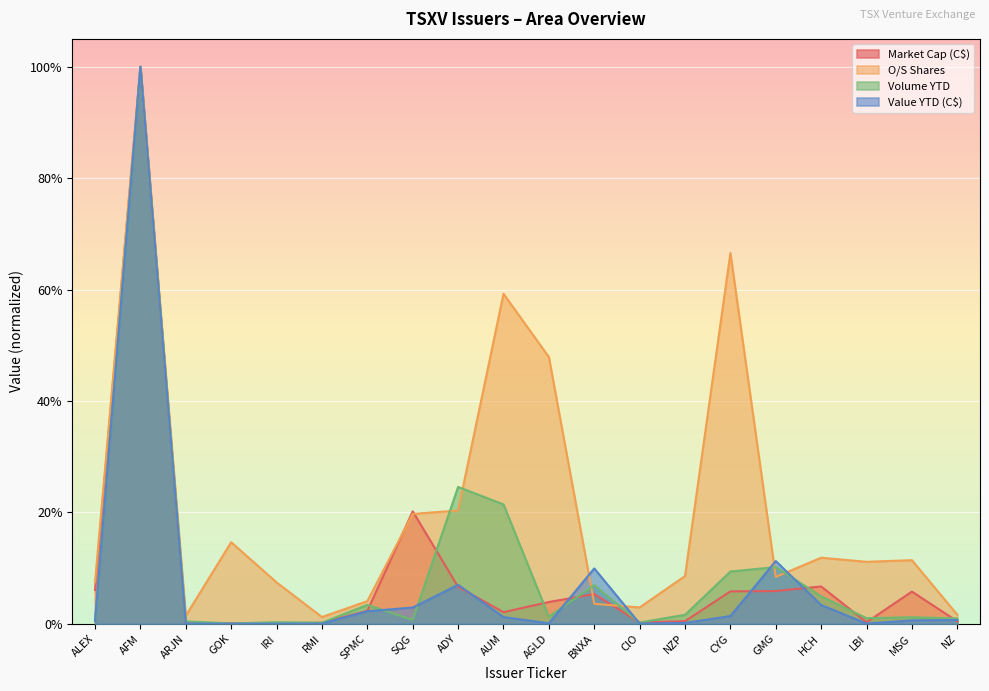

Which series has the largest total across all categories?

O/S Shares